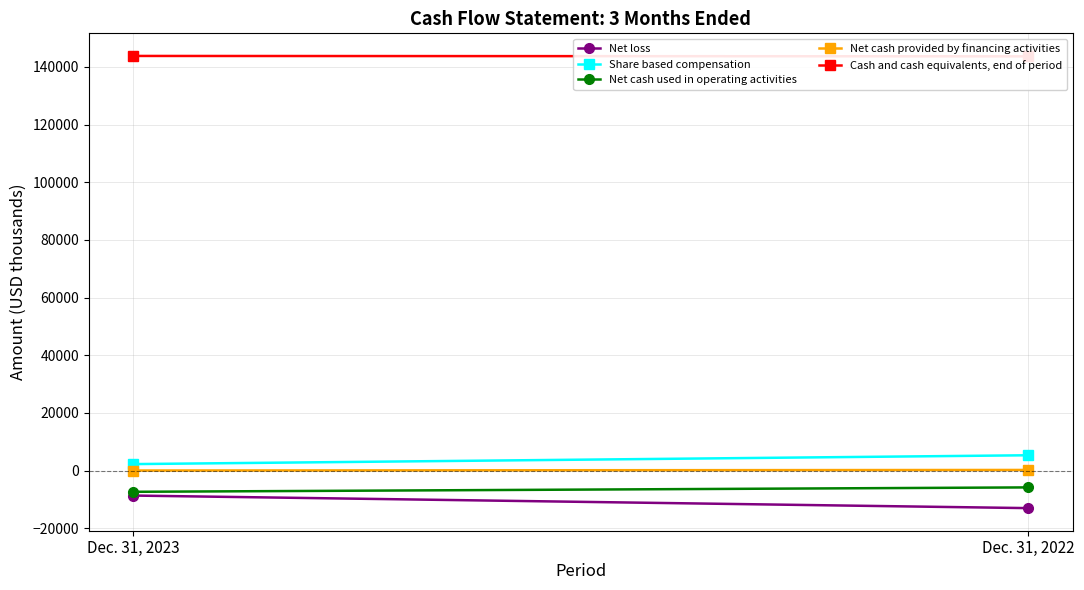

Reading right to left, transcribe all the data shown in this chart.

Net loss: Dec. 31, 2022=-12972	Dec. 31, 2023=-8622
Share based compensation: Dec. 31, 2022=5347	Dec. 31, 2023=2286
Net cash used in operating activities: Dec. 31, 2022=-5794	Dec. 31, 2023=-7318
Net cash provided by financing activities: Dec. 31, 2022=258	Dec. 31, 2023=59
Cash and cash equivalents, end of period: Dec. 31, 2022=143622	Dec. 31, 2023=143765